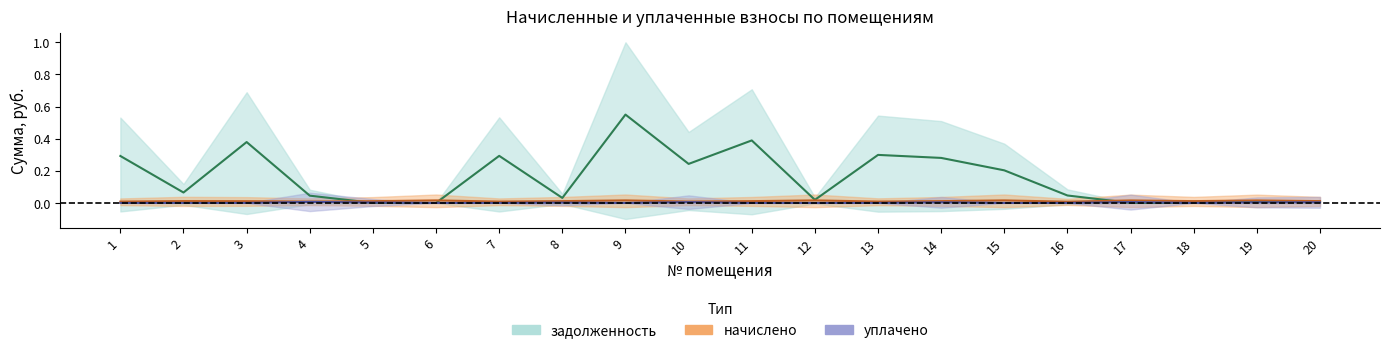

How many positive values does the уплачено series have?

8